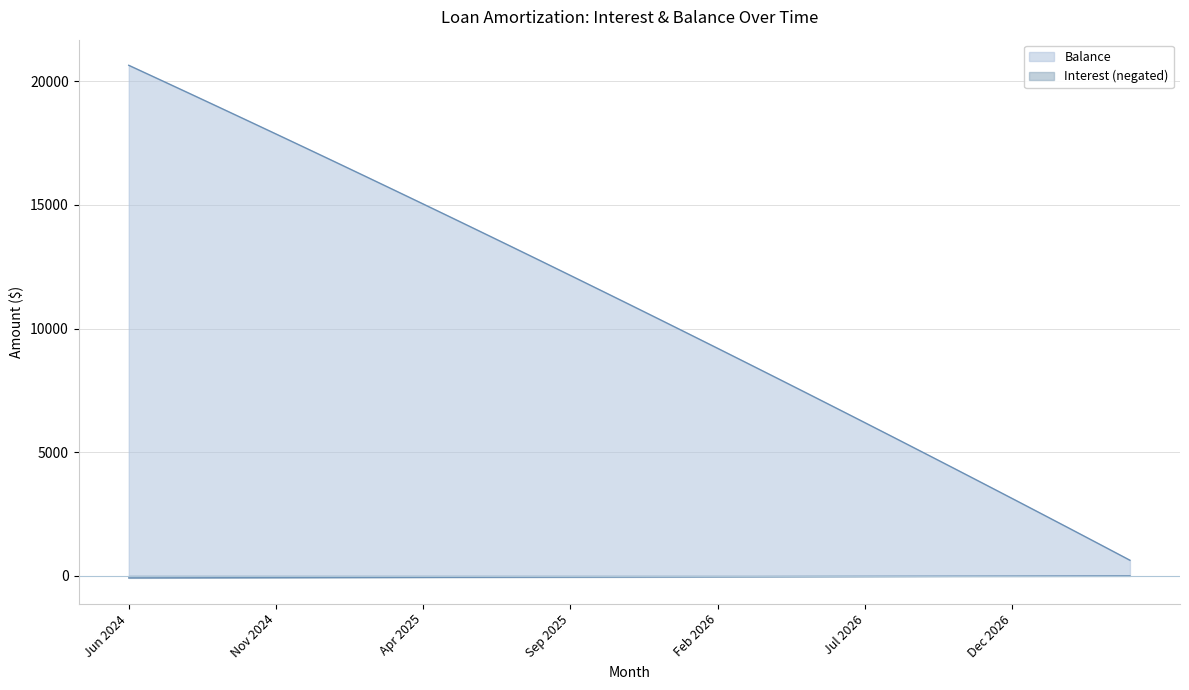

What are all the series names shown in the legend?

Interest, Balance